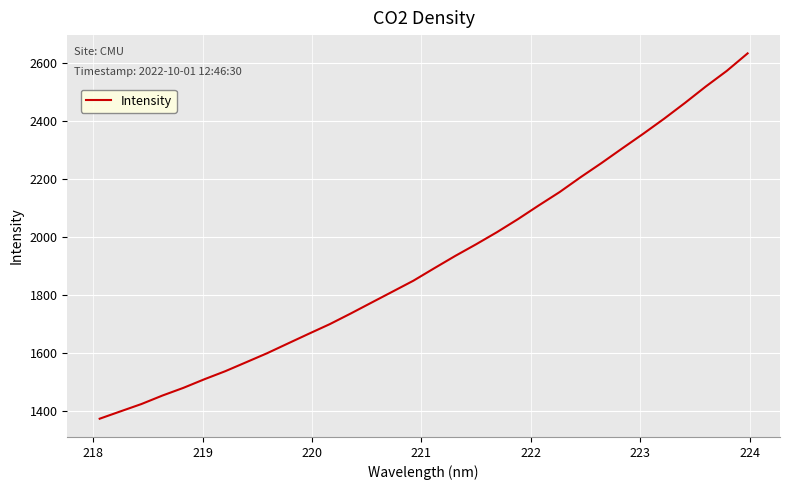

What is the difference between the maximum and minimum values?

1261.5